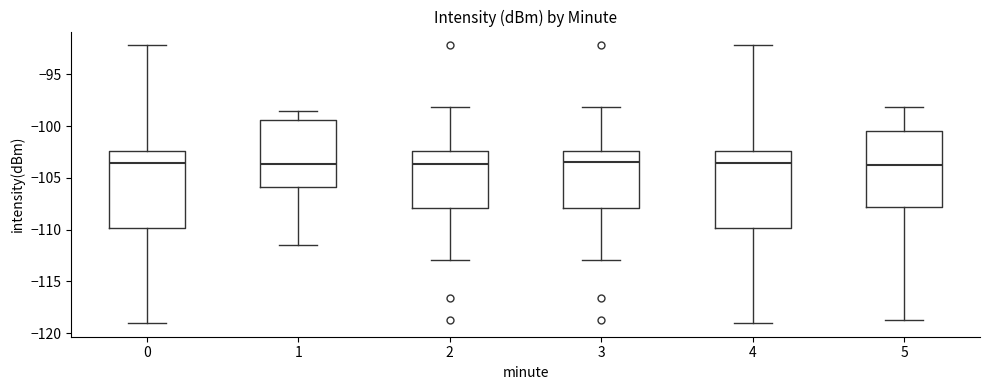

Where does the median line of the box at x = 3 sit on the y-axis? The values are not printed on the chart, so give them approximately, as read against the axis.

-103.5